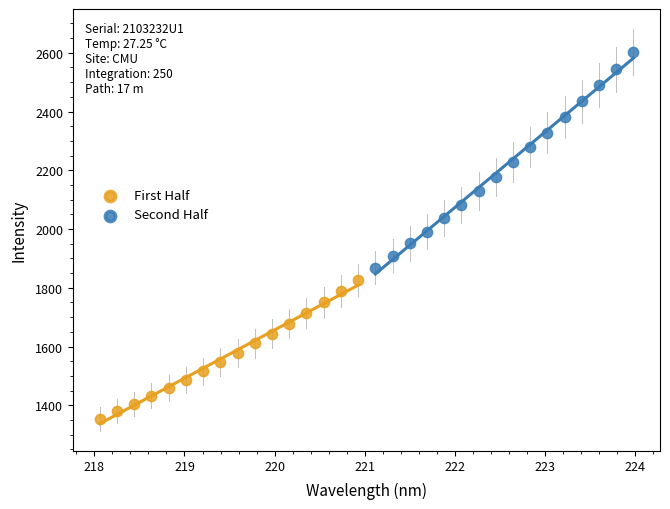

What are all the series names shown in the legend?

First Half, Second Half